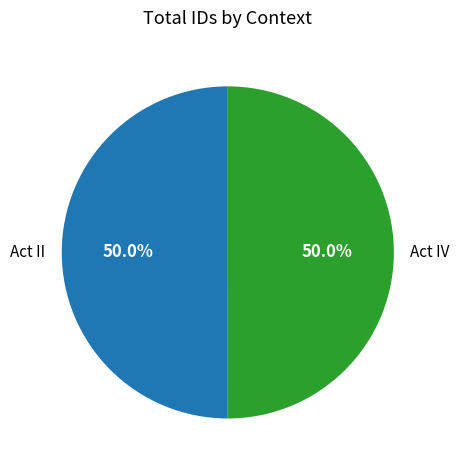

To the nearest percent, what portion does Act IV represent?

50%